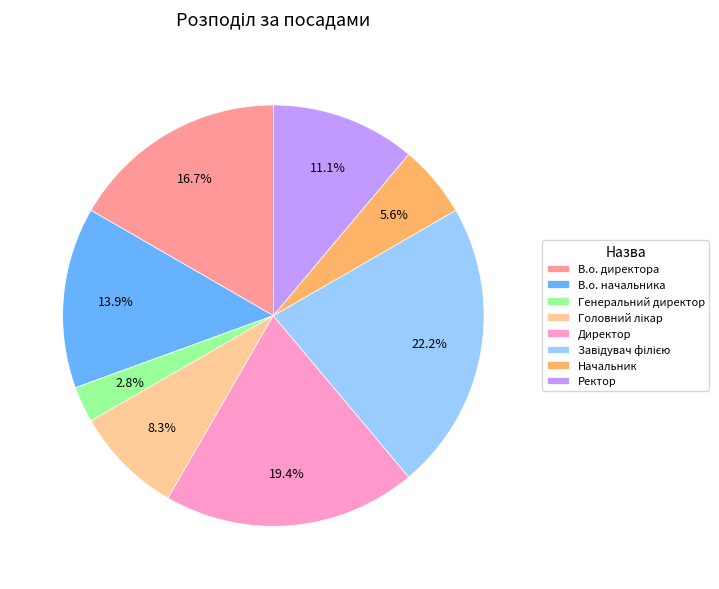

Is it true that Ректор is 11% of the pie?

True